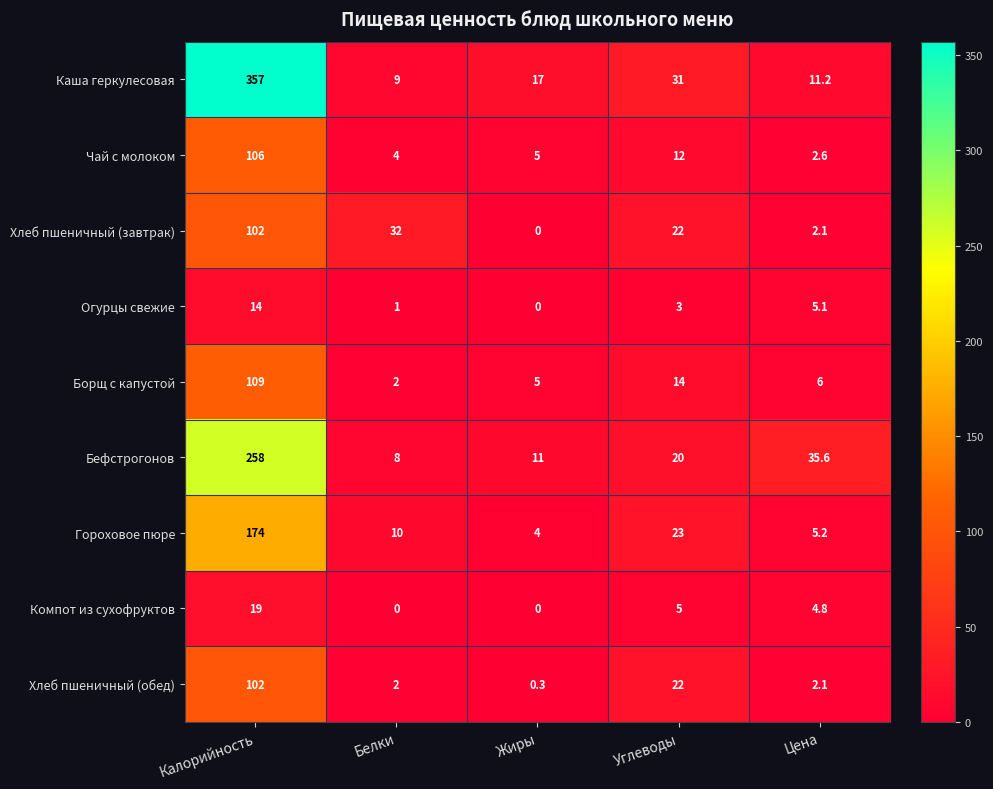

List the labels in order of Бефстрогонов value, smallest first.

Белки, Жиры, Углеводы, Цена, Калорийность